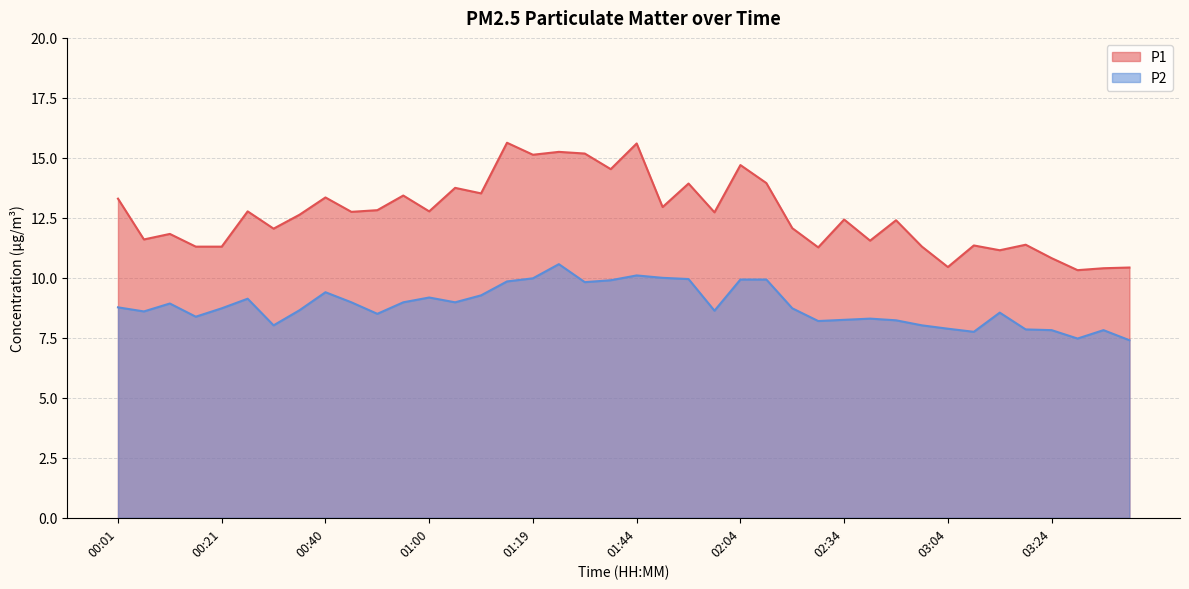

True or false: P2 and P1 cross at least once.

False